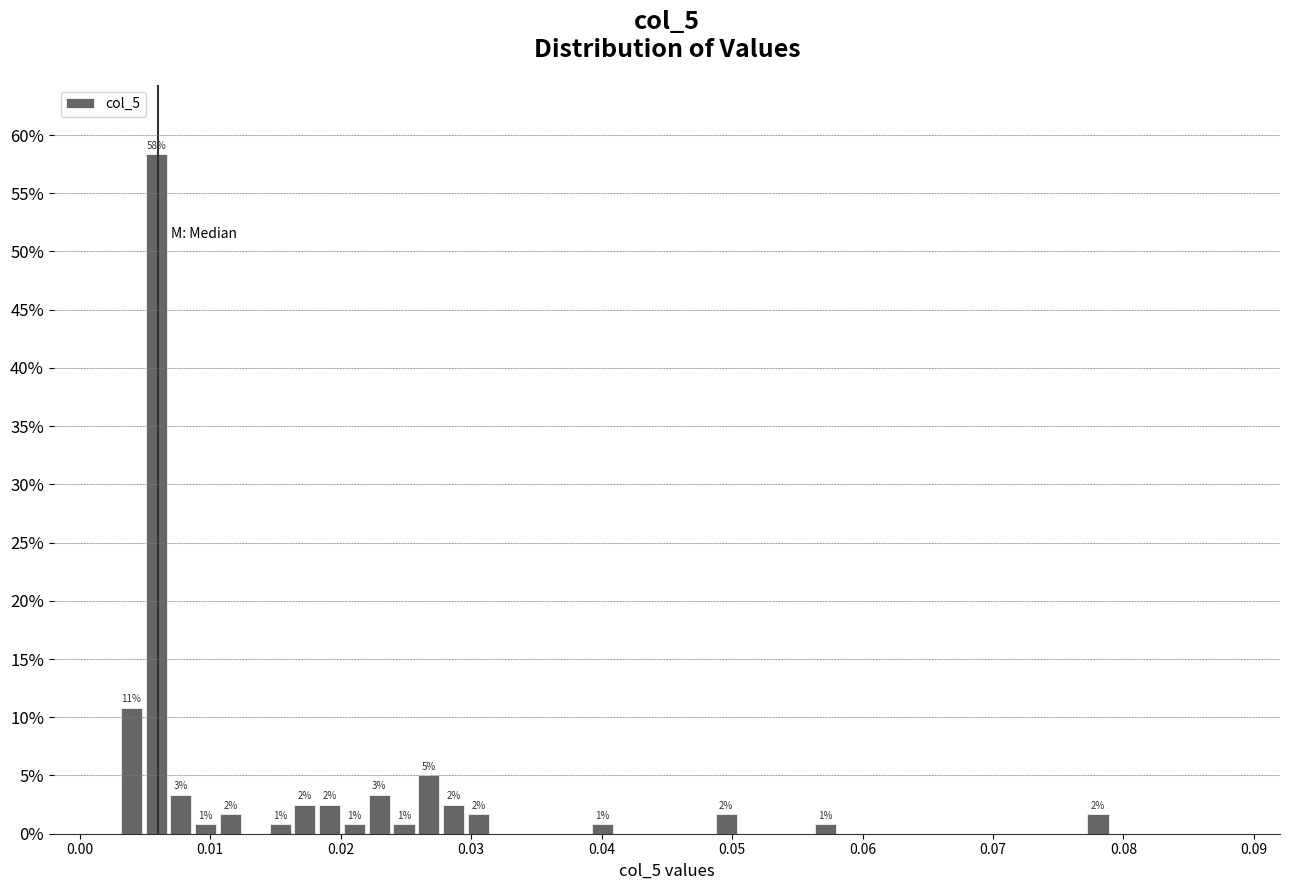

Around what value on the x-axis is the tallest bar? Give the approximate position of its centre, as read against the axis.

0.006